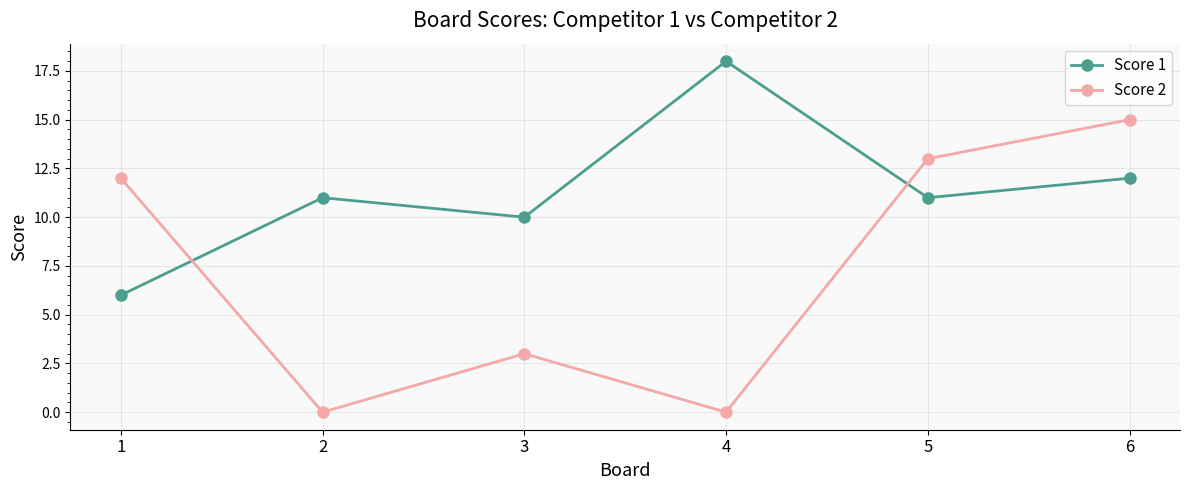

At which label is Score 2 closest to 7?

3